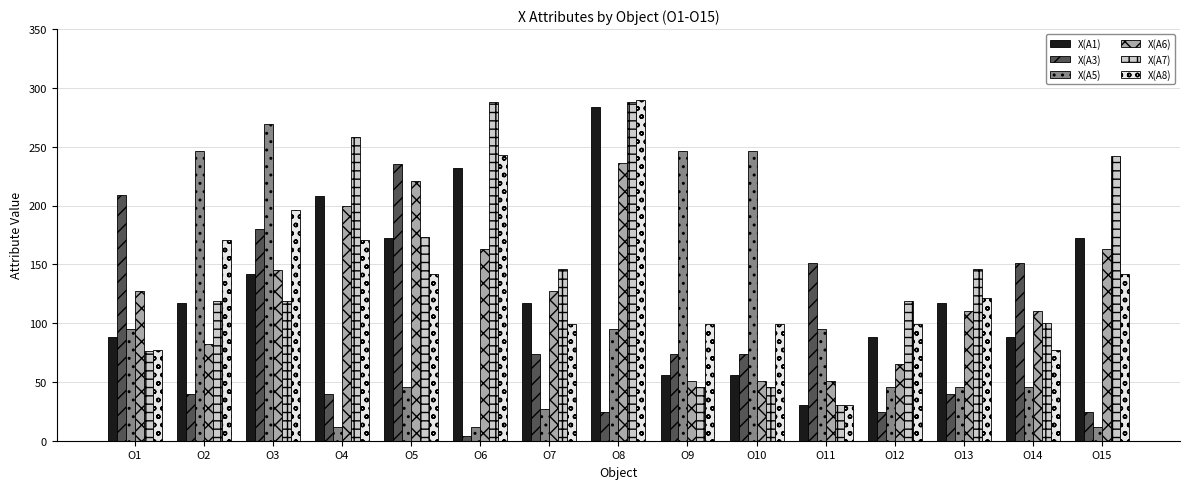

At how many categories does at least one series exceed 63?

15